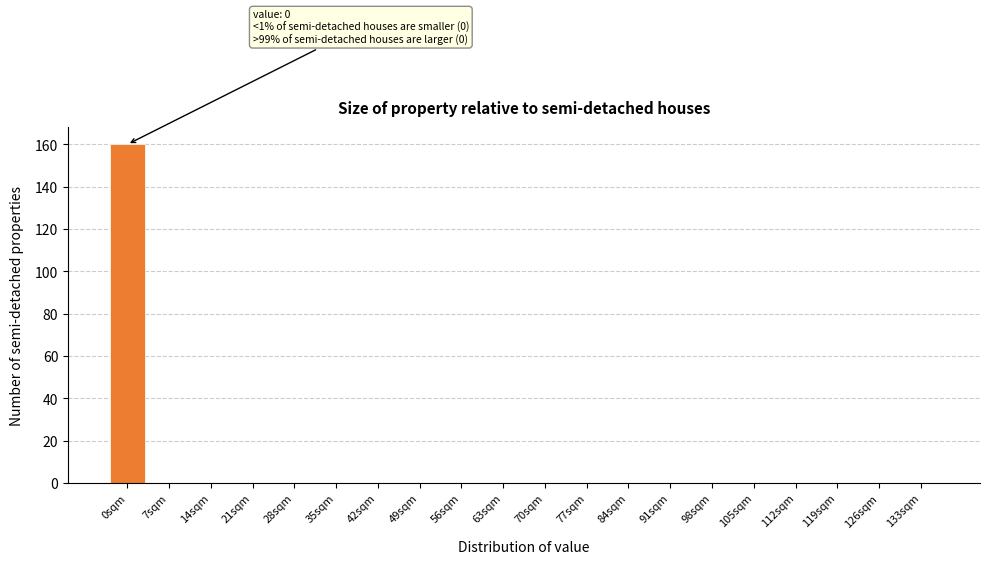

Reading right to left, list all the values displayed in this chart.

133sqm=0	126sqm=0	119sqm=0	112sqm=0	105sqm=0	98sqm=0	91sqm=0	84sqm=0	77sqm=0	70sqm=0	63sqm=0	56sqm=0	49sqm=0	42sqm=0	35sqm=0	28sqm=0	21sqm=0	14sqm=0	7sqm=0	0sqm=160